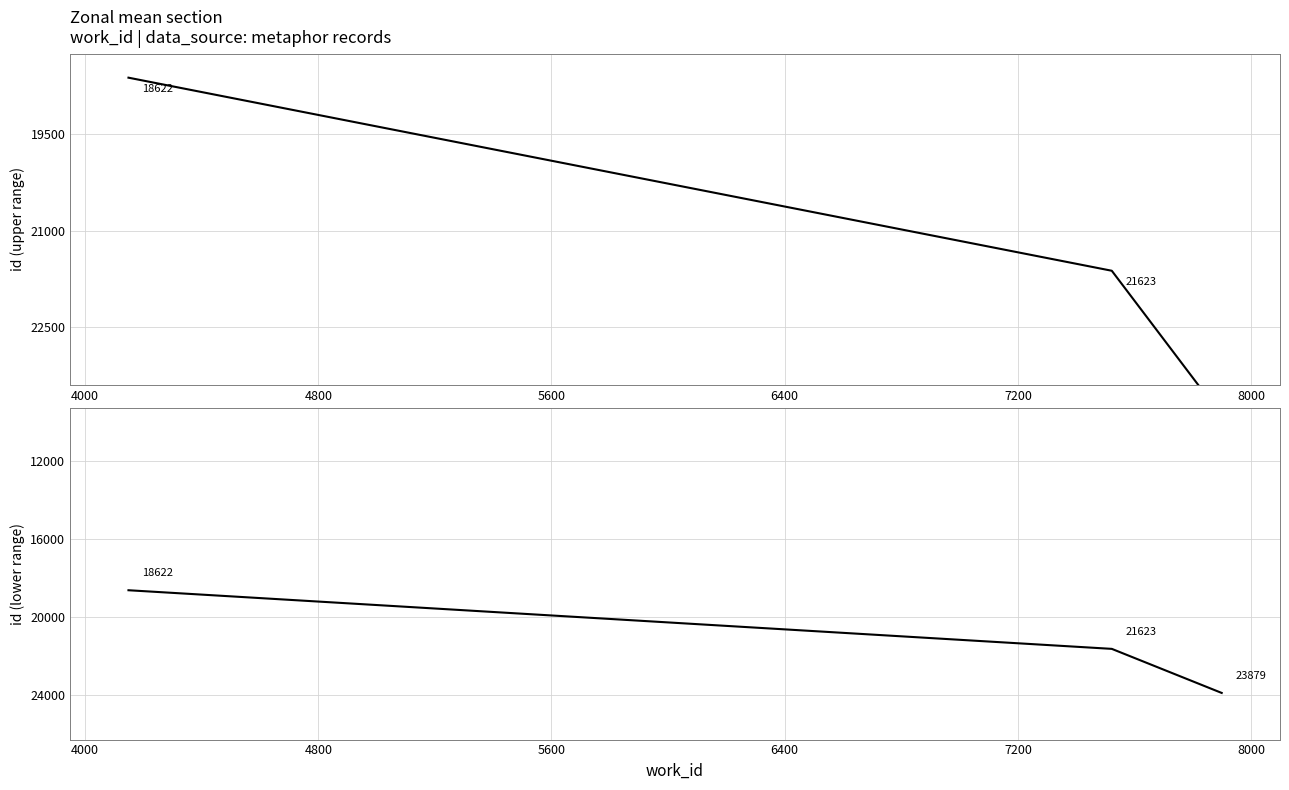

How many values are below 21623?

1